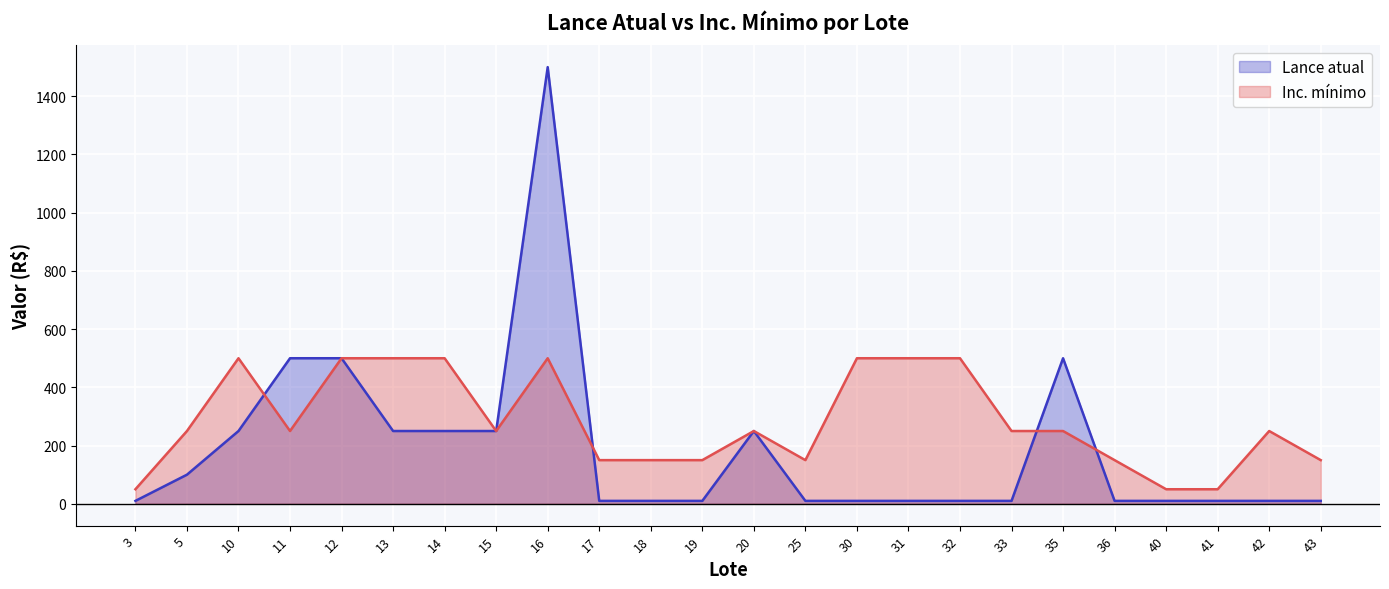

Between 10 and 14, which series saw the biggest shift?

Lance atual